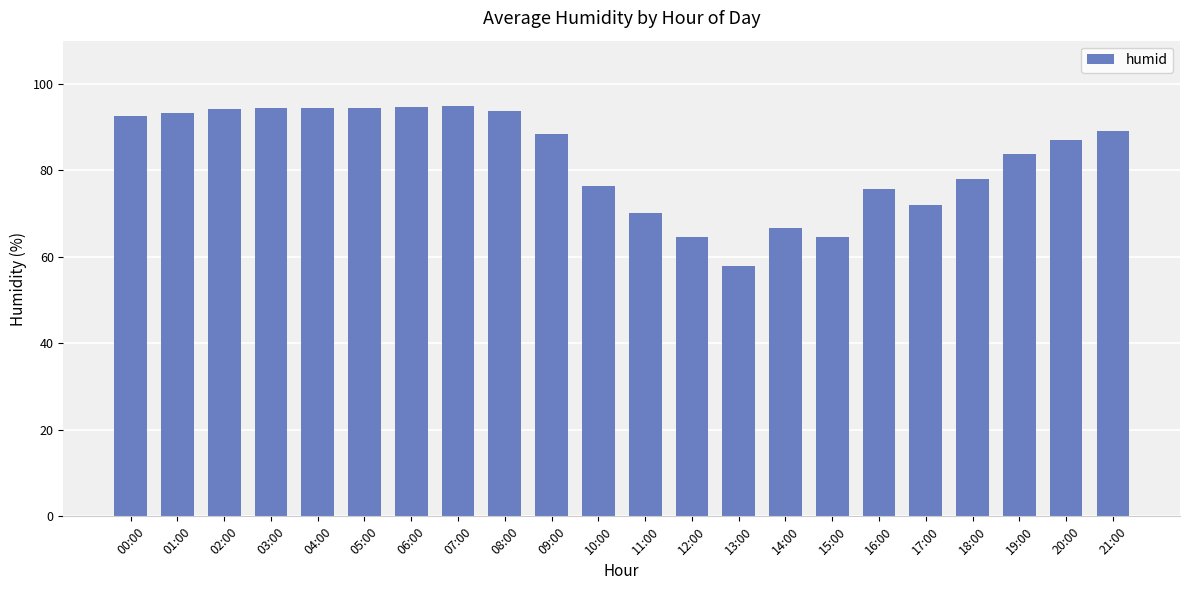

What is the greatest value displayed?

94.8